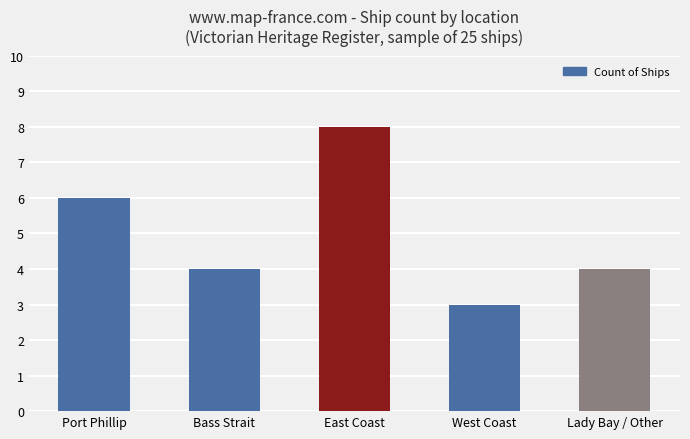

At which label does the data first exceed 4?

Port Phillip